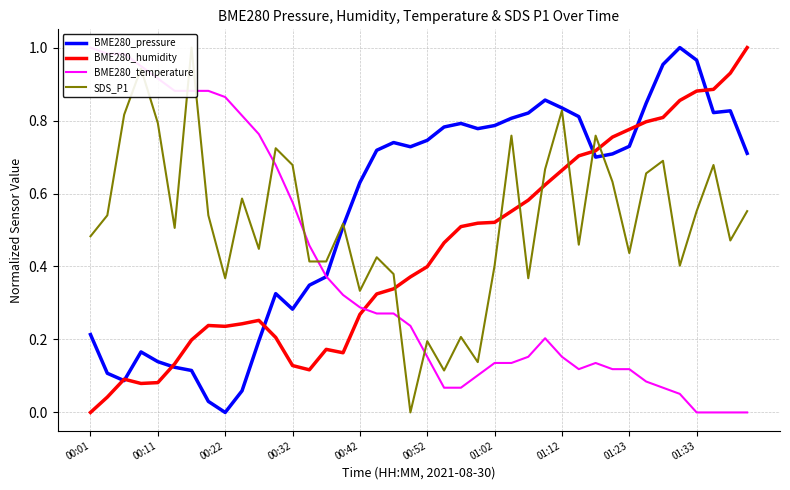

The BME280_humidity series shows 0.8 at 01:02. True or false?

False